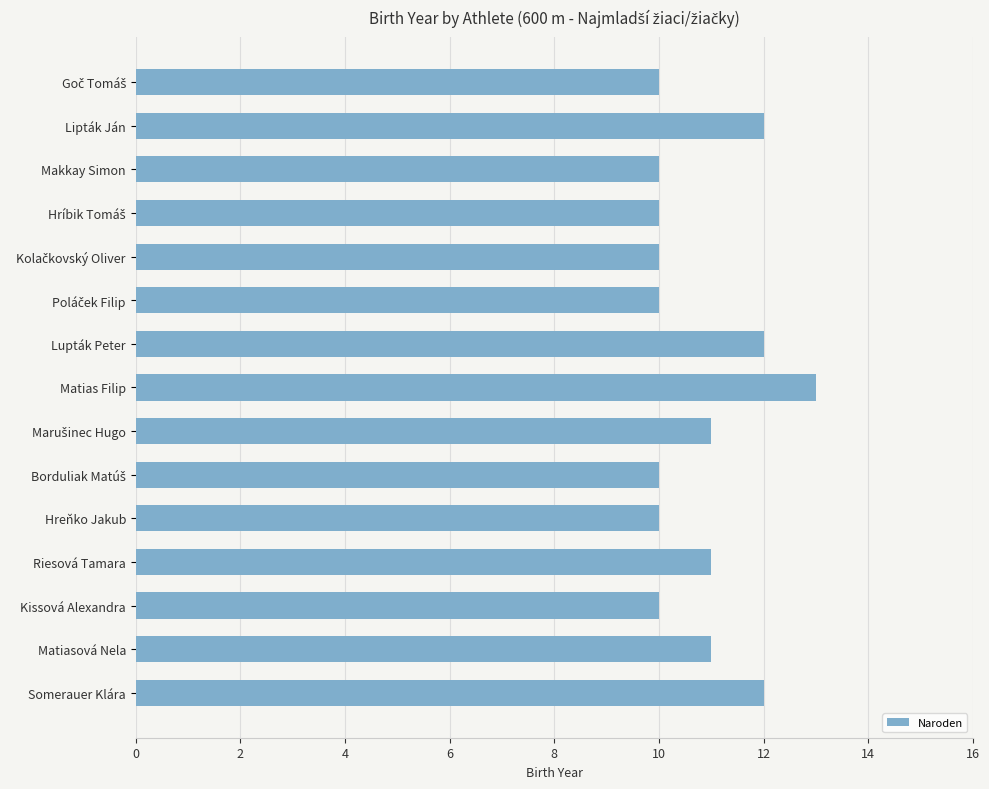

How many series are shown in this chart?

1